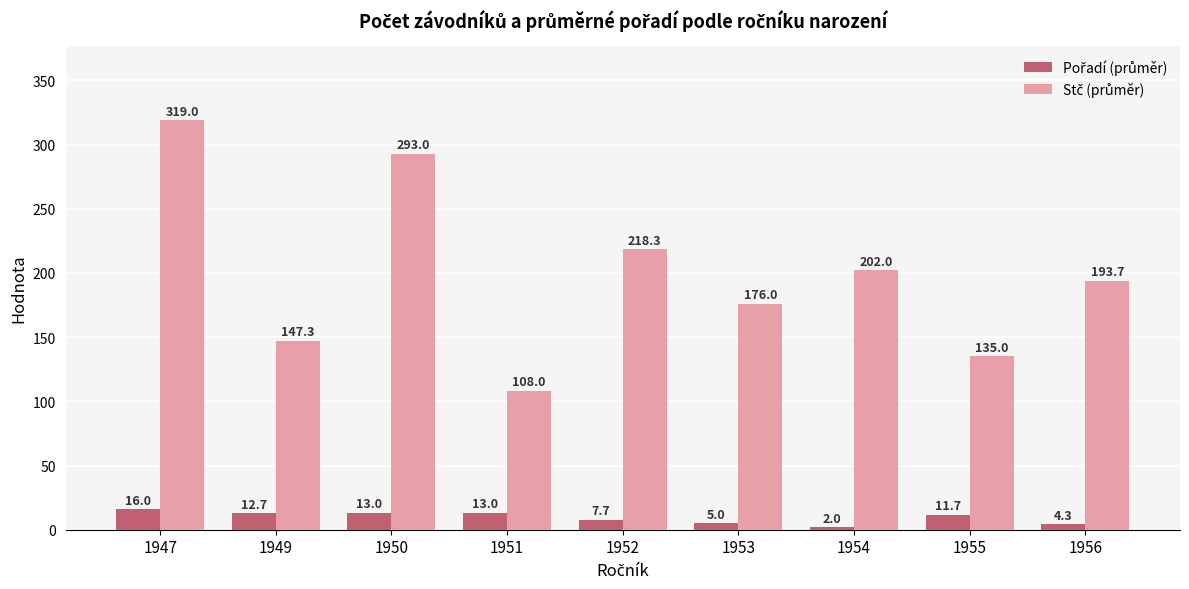

What is the spread (max minus min) of values at 1951?

95.0